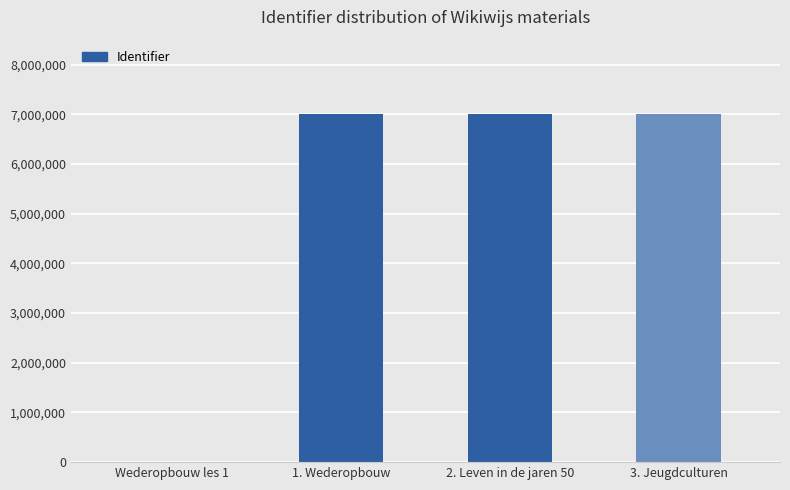

What is the greatest value displayed?

7009800